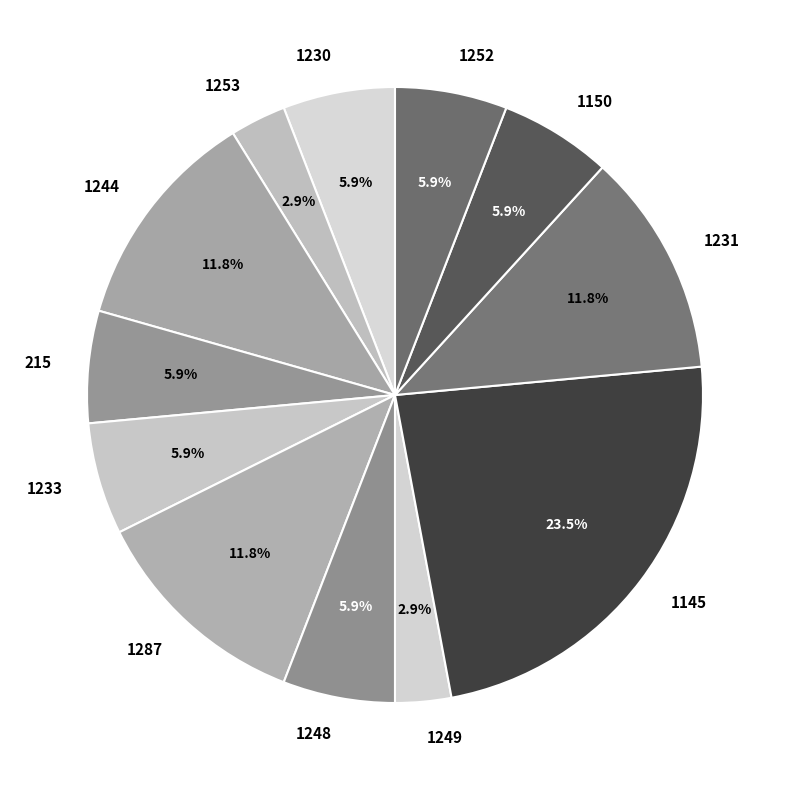

Which category has the biggest portion of the pie?

1145